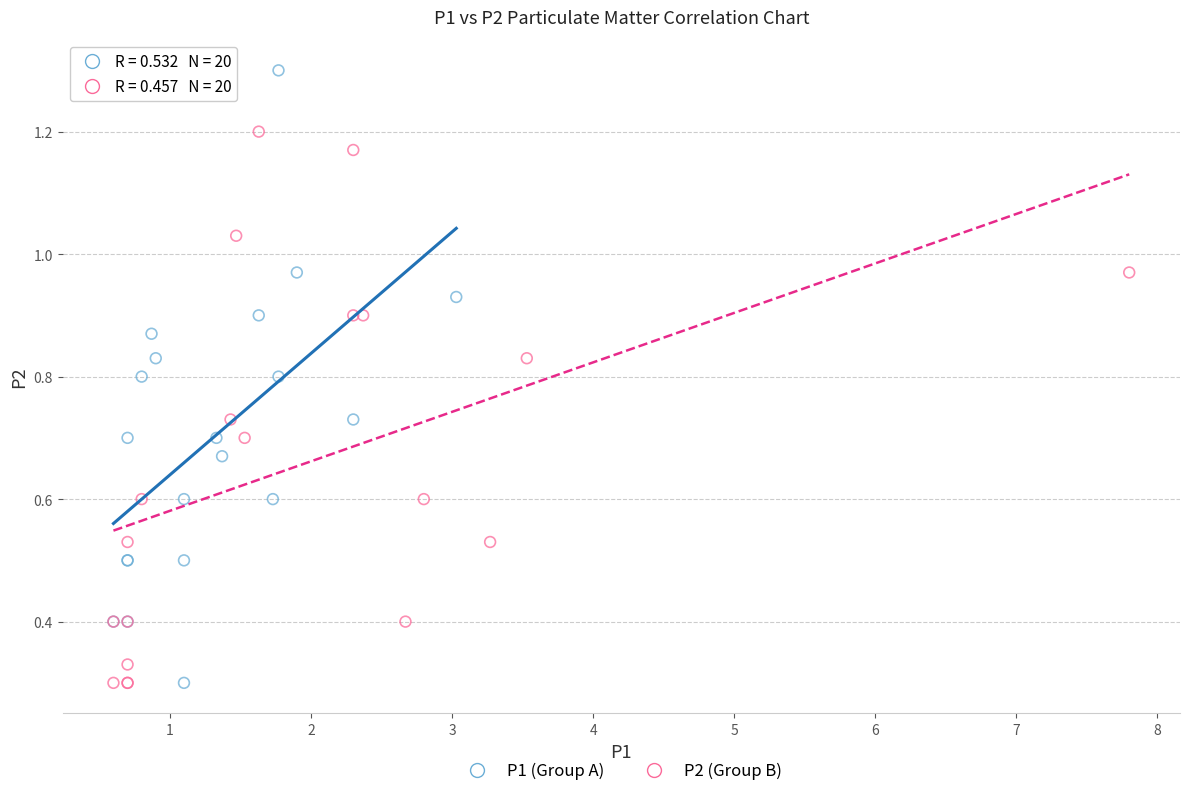

Which series has the largest Y range (max minus min)?

P1 (Group A)